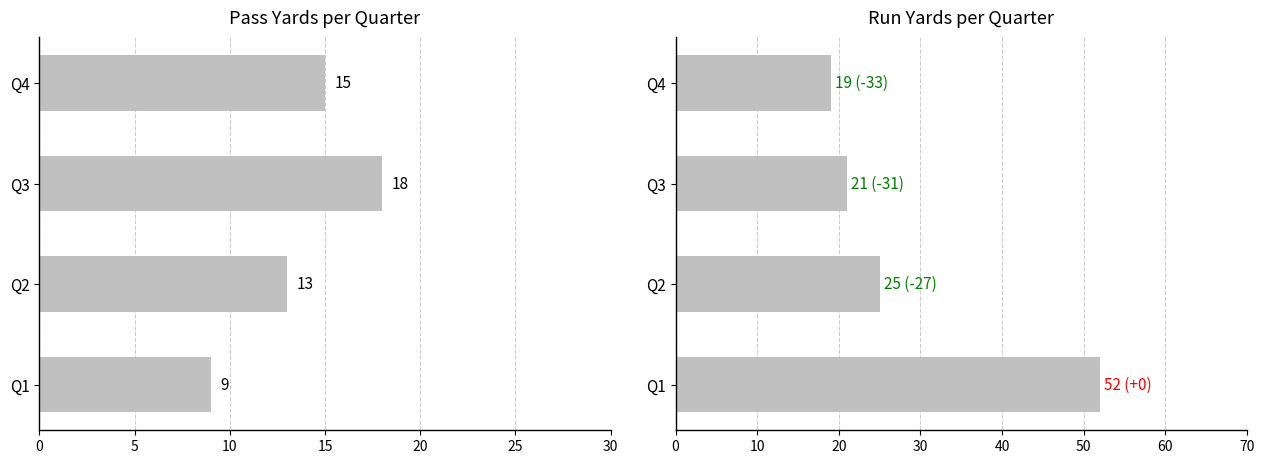

What is the difference between the pass values at Q1 and Q4?

6